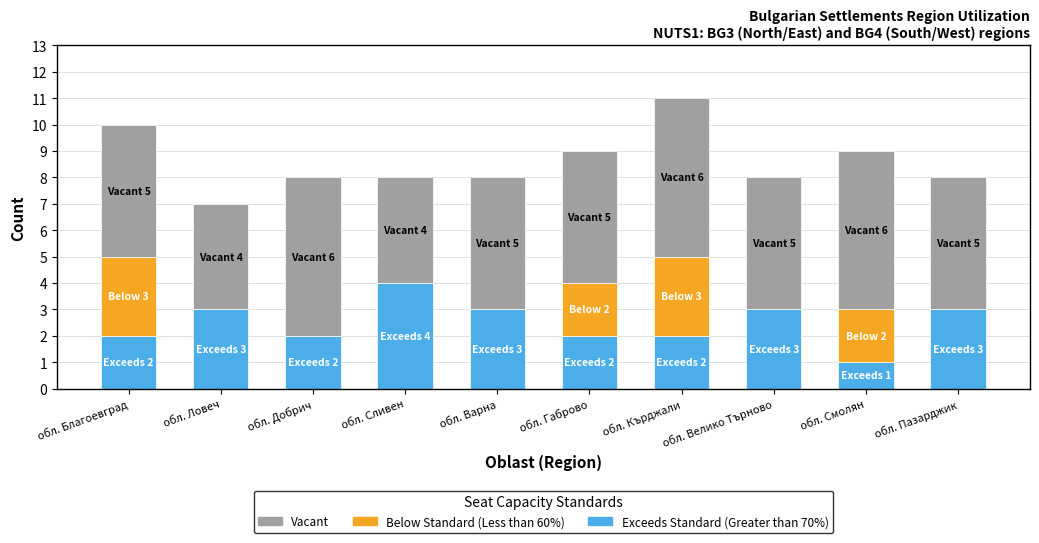

What is the total value across all series at обл. Варна?

8